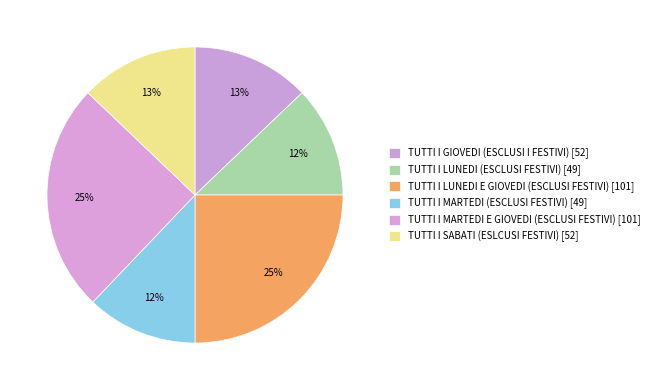

How many slices are in this pie chart?

6